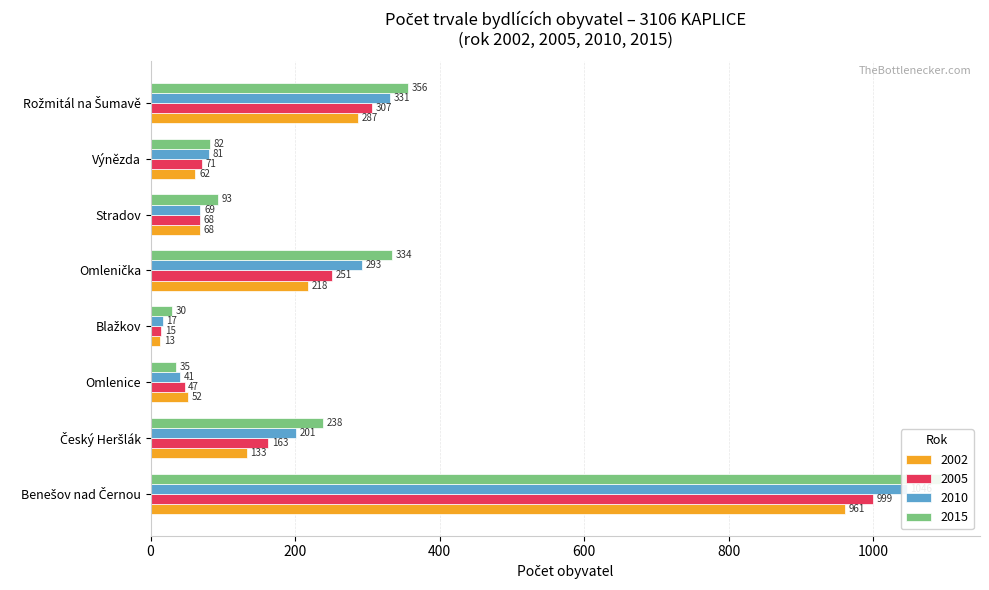

What are all the series names shown in the legend?

2002, 2005, 2010, 2015